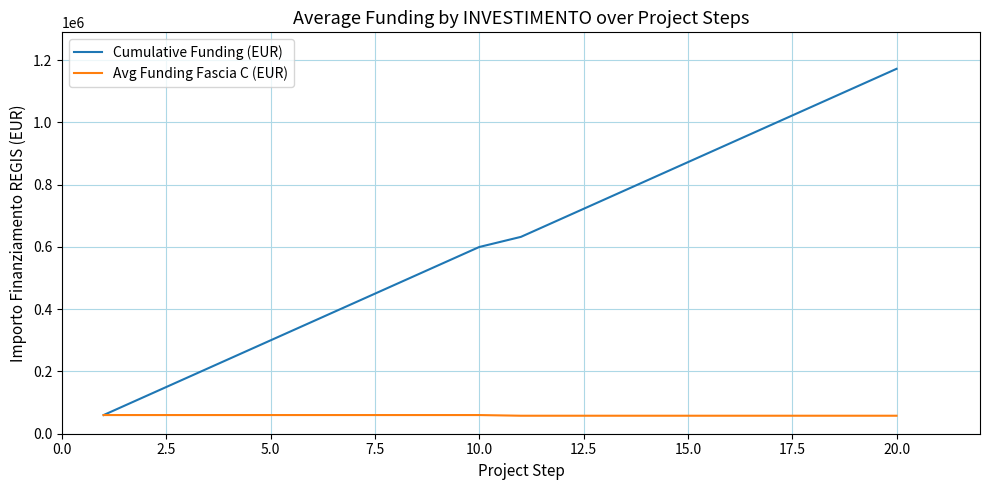

Rank the series by their maximum value, from highest to lowest.

Cumulative Funding (EUR), Avg Funding Fascia C (EUR)